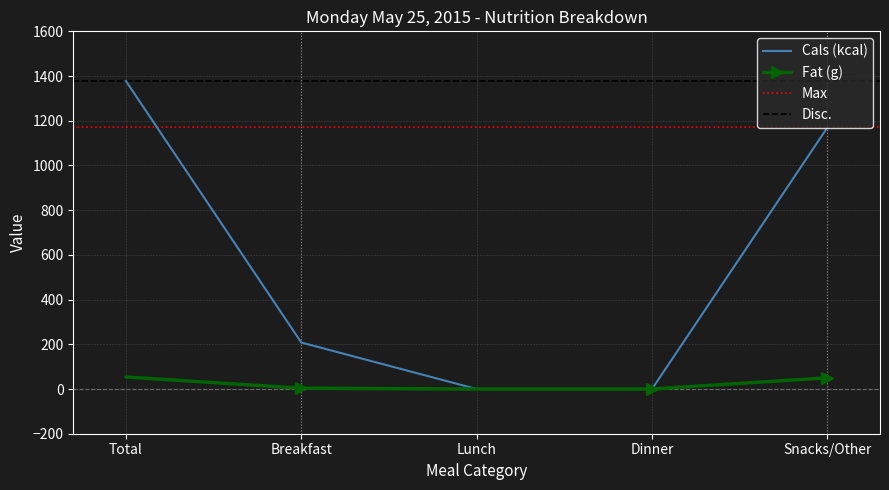

Which has a higher value, Dinner or Total?

Total